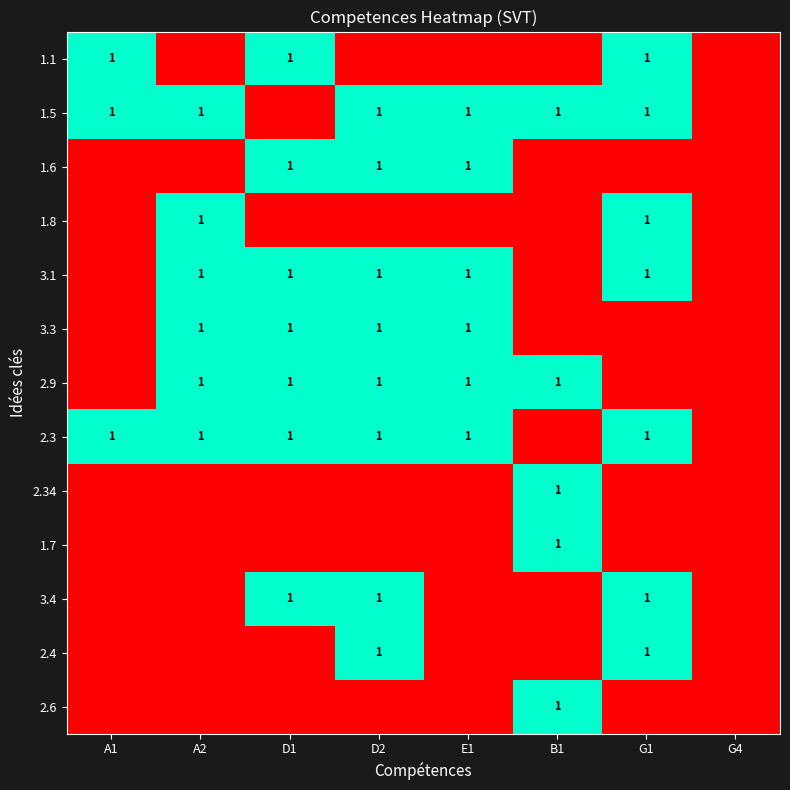

True or false: 2.4 has a value of 1 at D2.

True